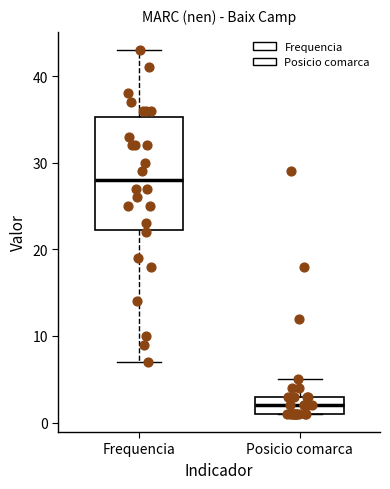

Where is the upper edge of the box for Posicio comarca on the y-axis? The values are not printed on the chart, so give them approximately, as read against the axis.

3